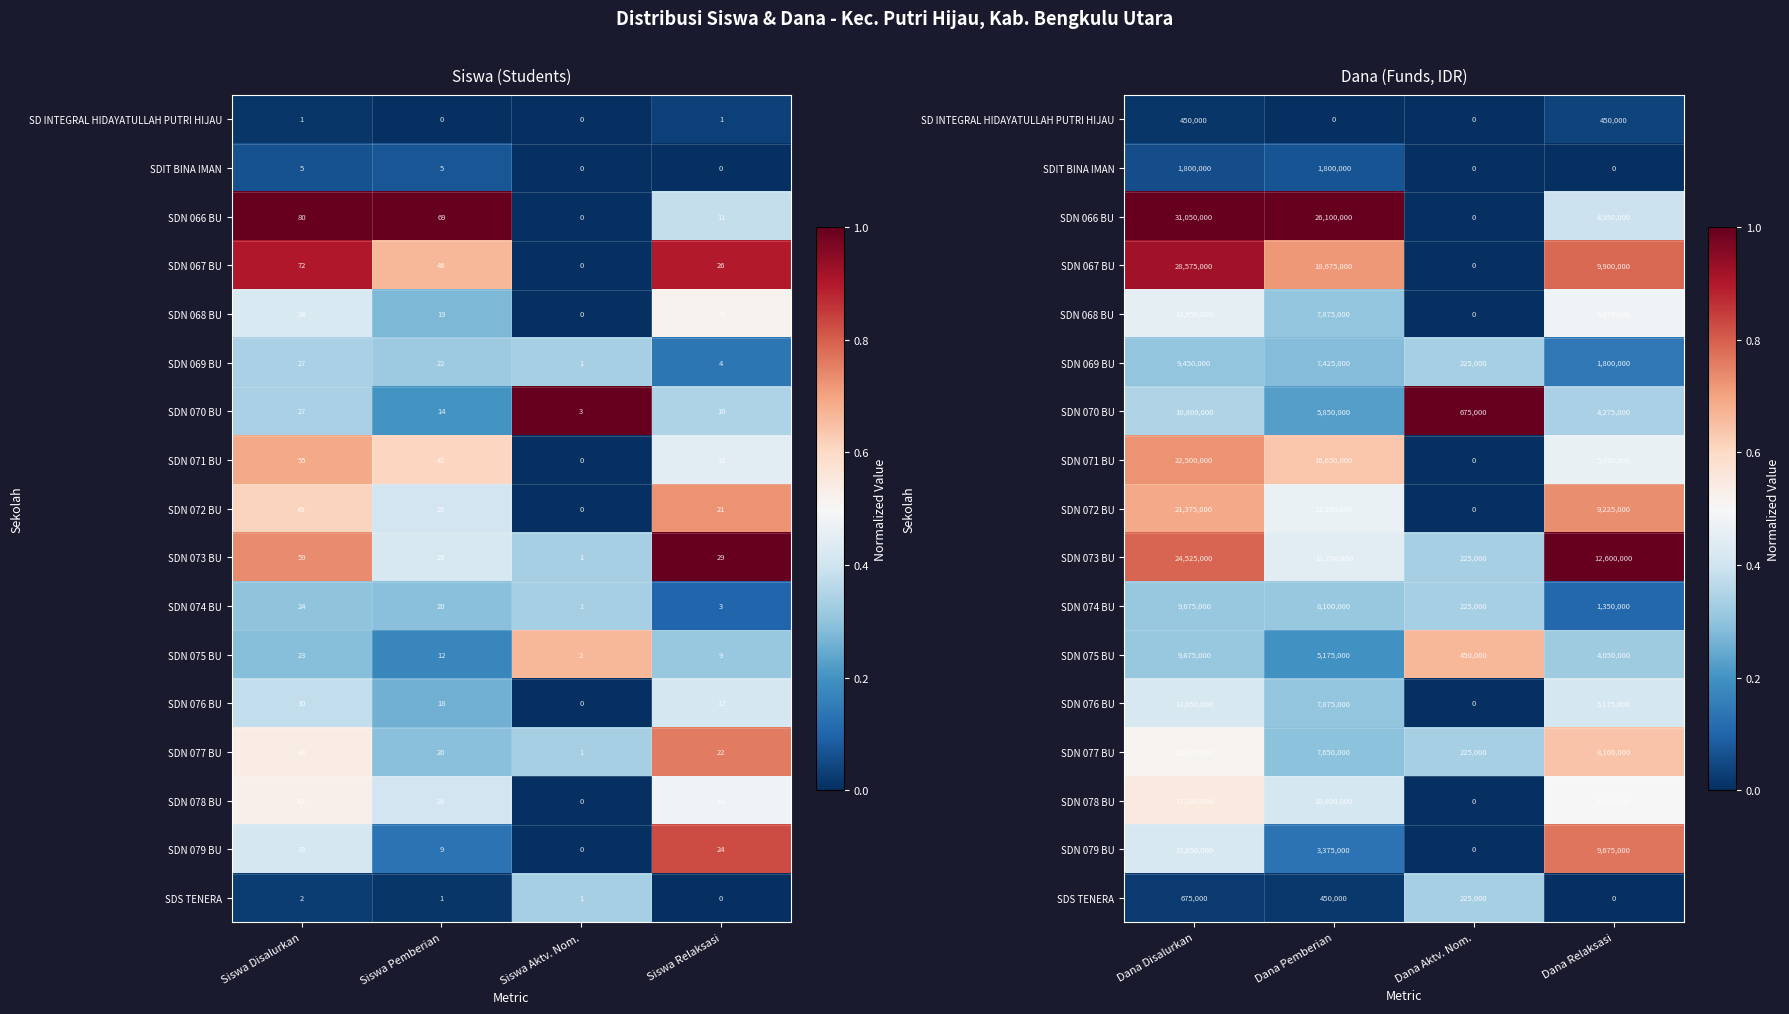

Is it true that SDN 075 BU equals 0.9 at Dana Aktv. Nom.?

False